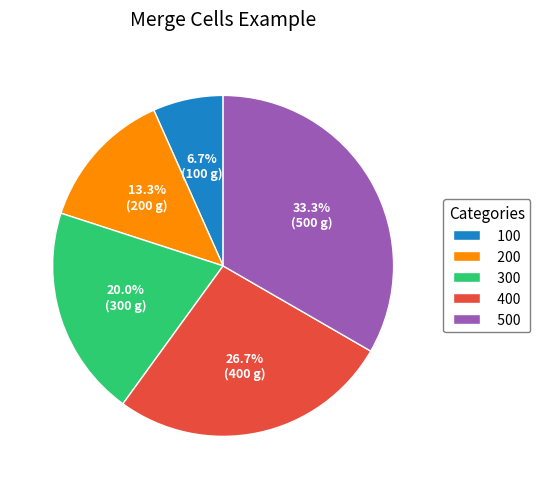

The 200 slice represents 27% of the pie. True or false?

False